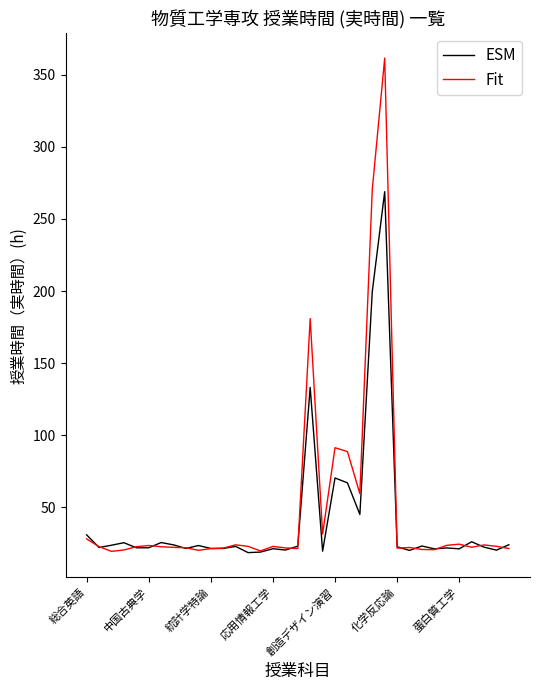

Rank the series by their maximum value, from highest to lowest.

Fit, ESM